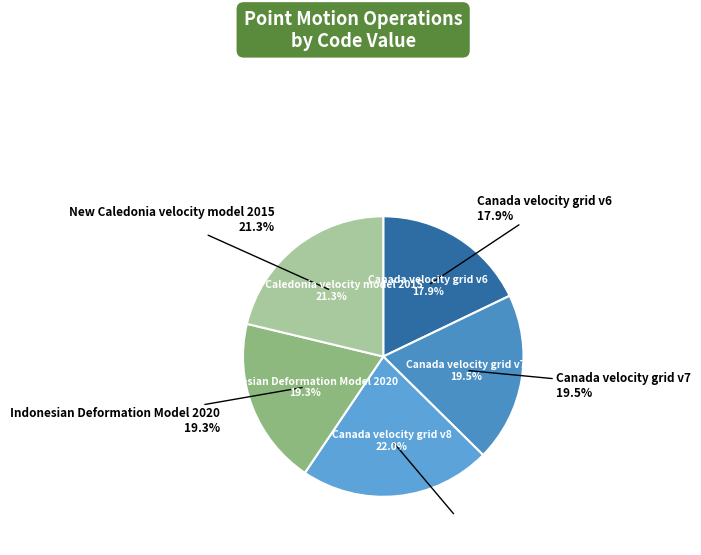

To the nearest percent, what is the difference between the largest and smallest slice percentages?

4%